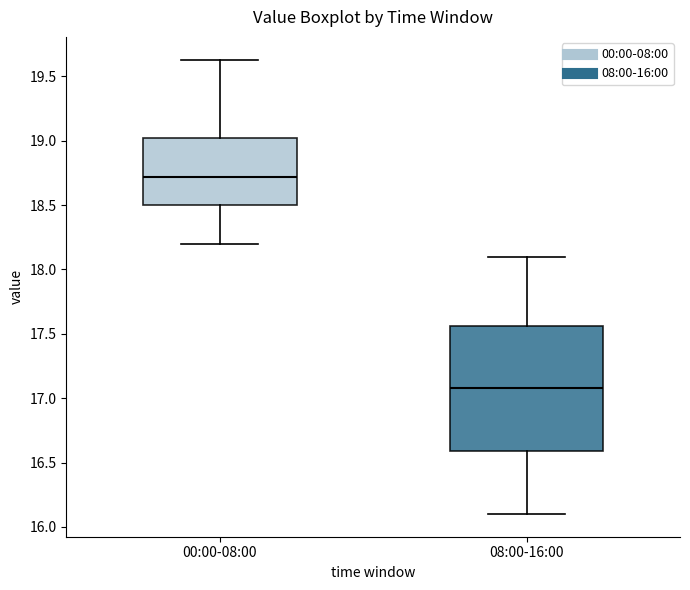

Comparing the boxes themselves (not the whiskers), which one is the tallest?

08:00-16:00